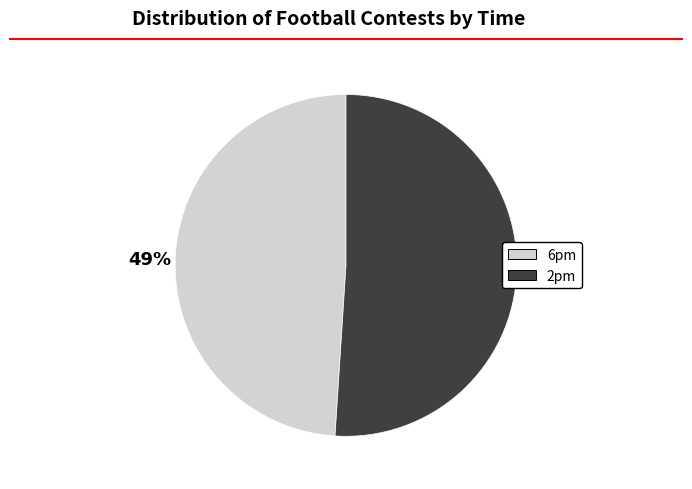

Is 6pm the majority of the pie?

No